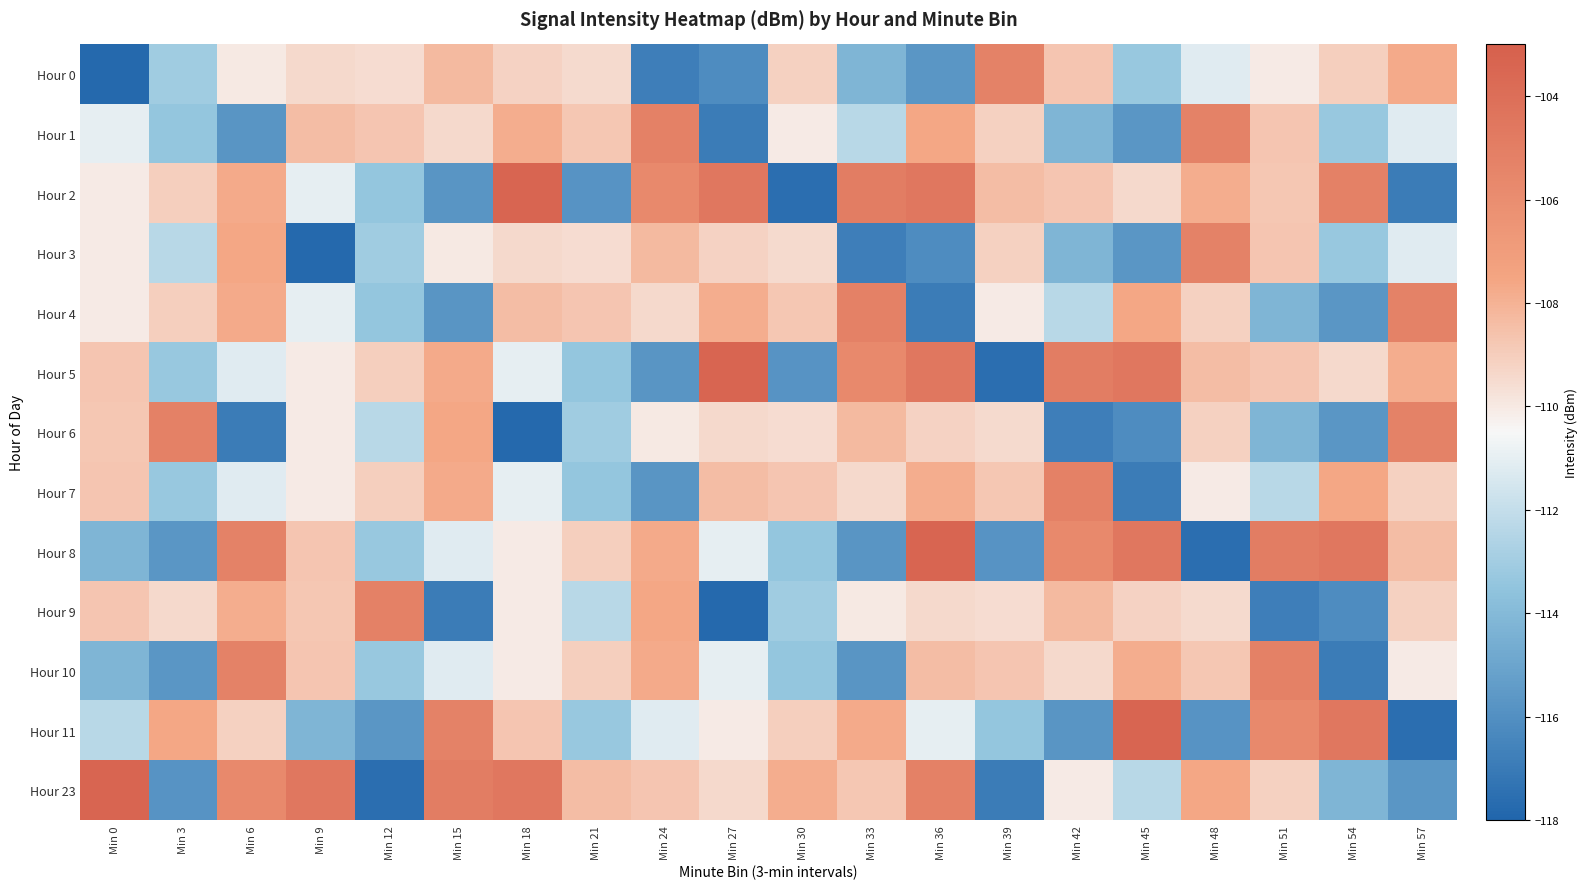

What is the greatest value displayed?

-103.4